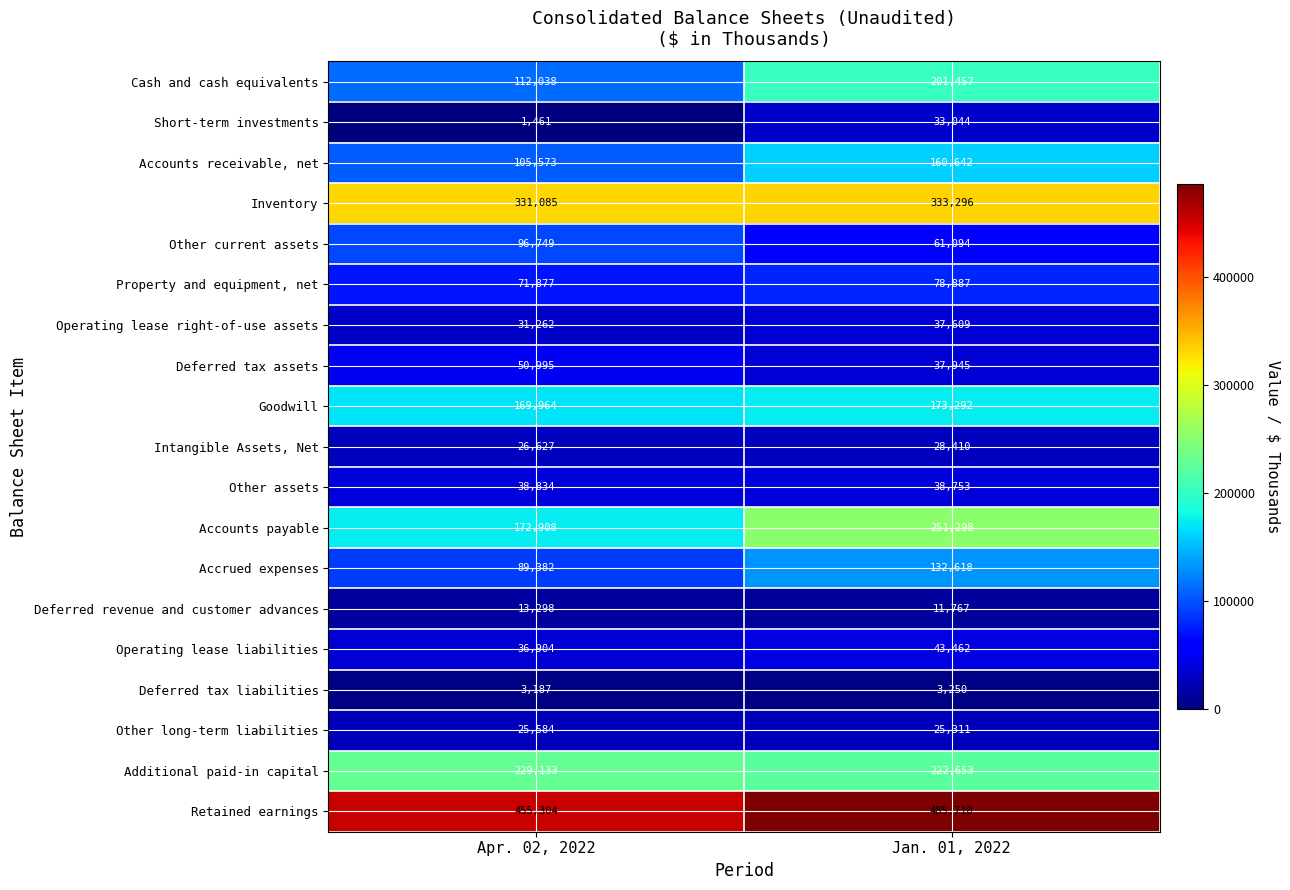

Which category has the lowest value in the Retained earnings series?

Apr. 02, 2022